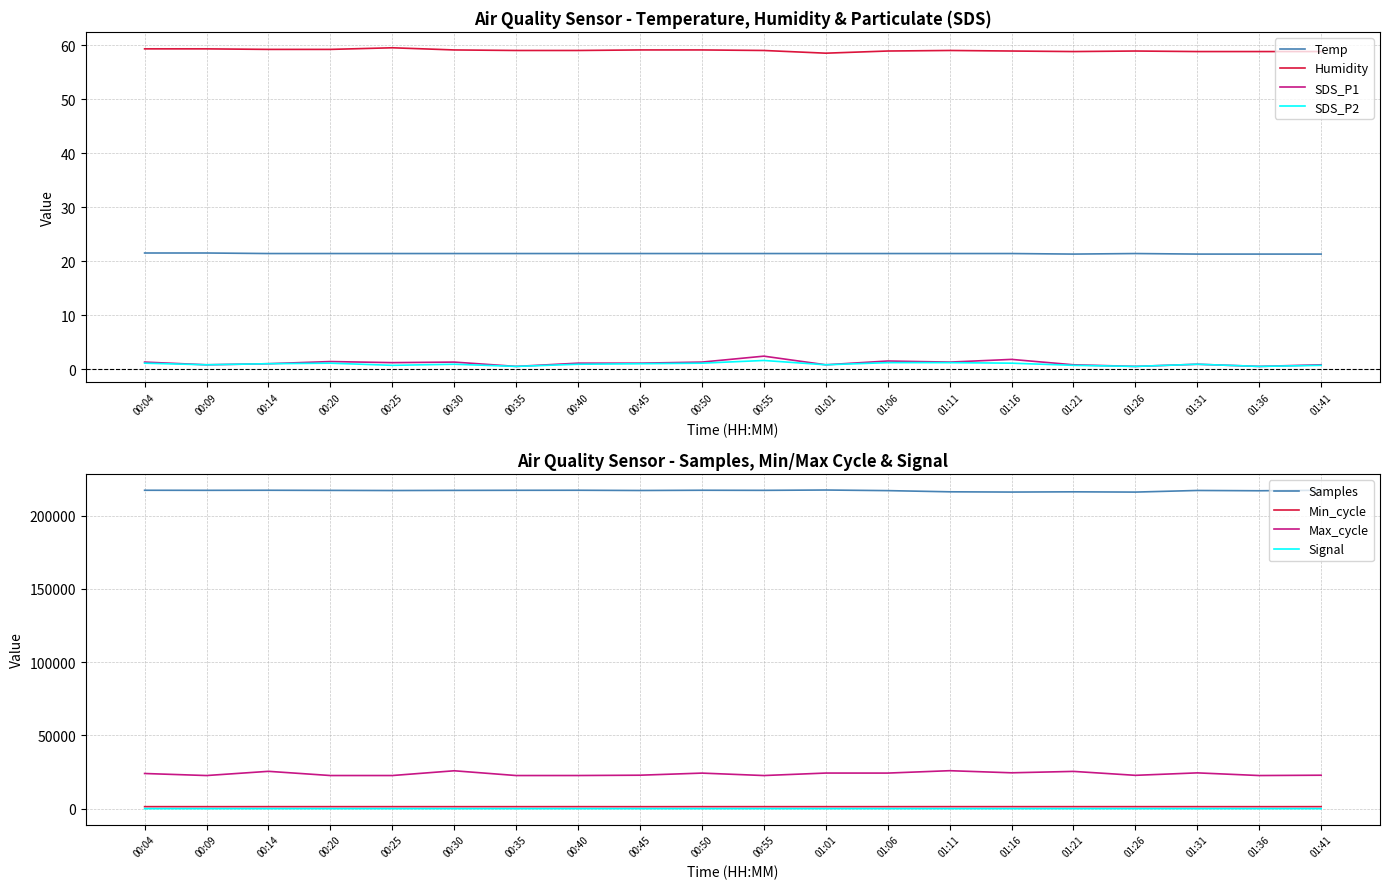

What is the sum of the Temp values at 01:26 and 01:01?

42.8